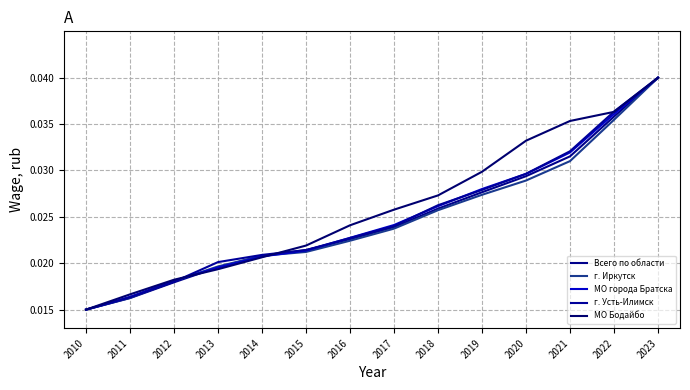

Is it true that г. Усть-Илимск equals 0.0 at 2021?

True